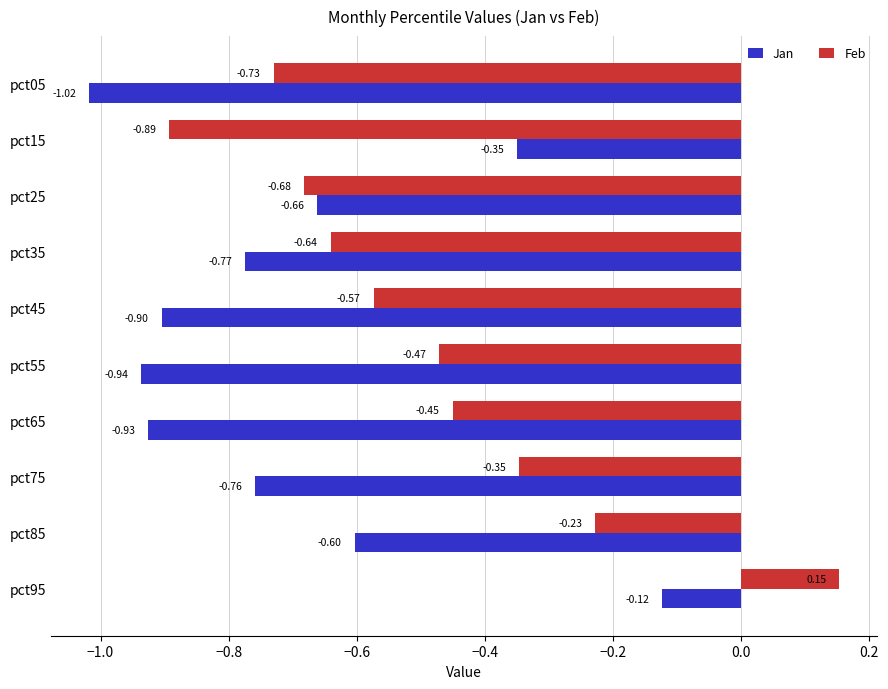

Which series has the largest total across all categories?

Feb